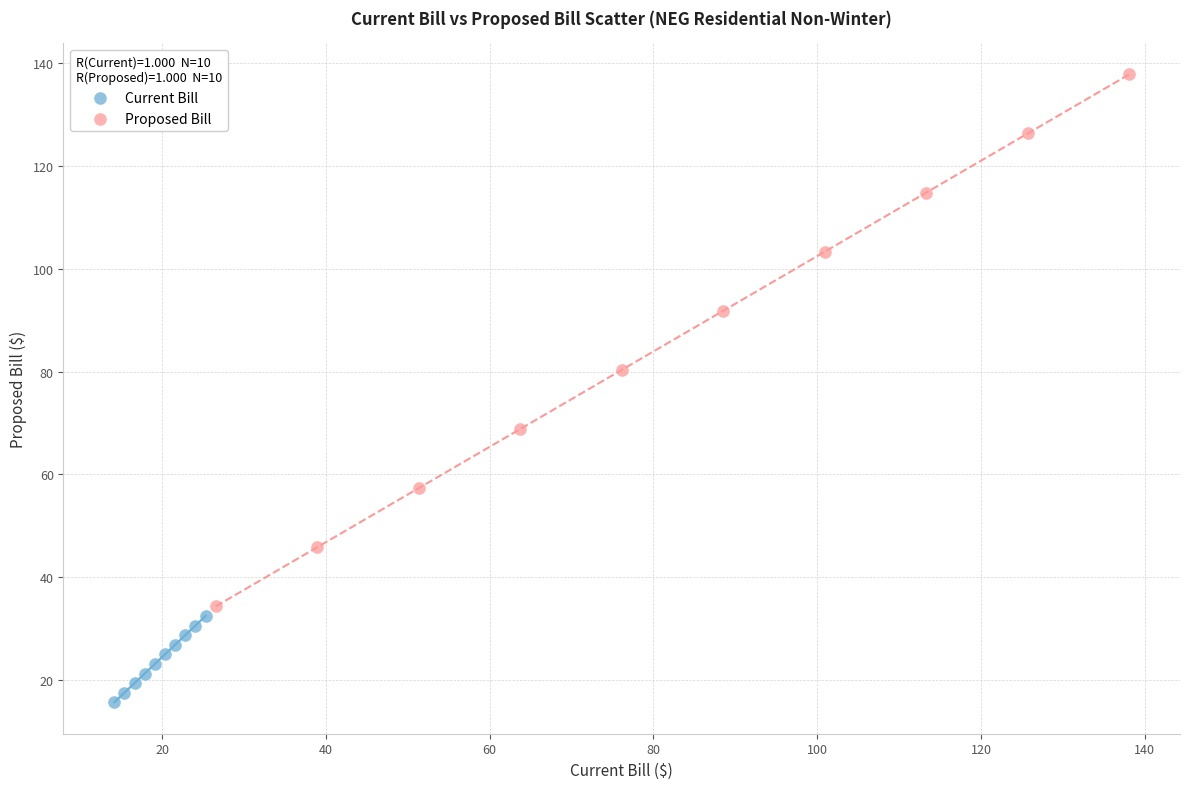

What are all the series names shown in the legend?

Current Bill, Proposed Bill